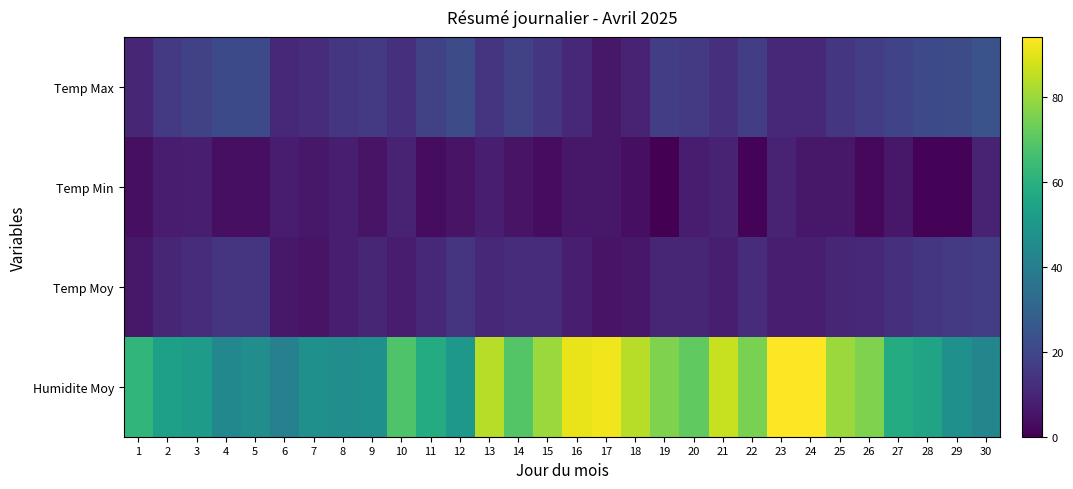

Between 12 and 23, which series saw the biggest shift?

Humidite Moy